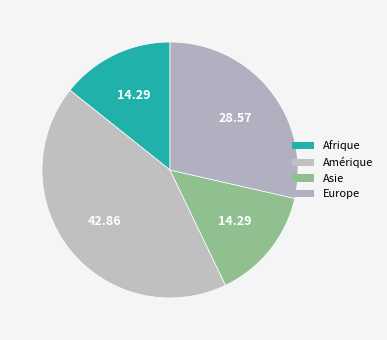

How many slices are in this pie chart?

4